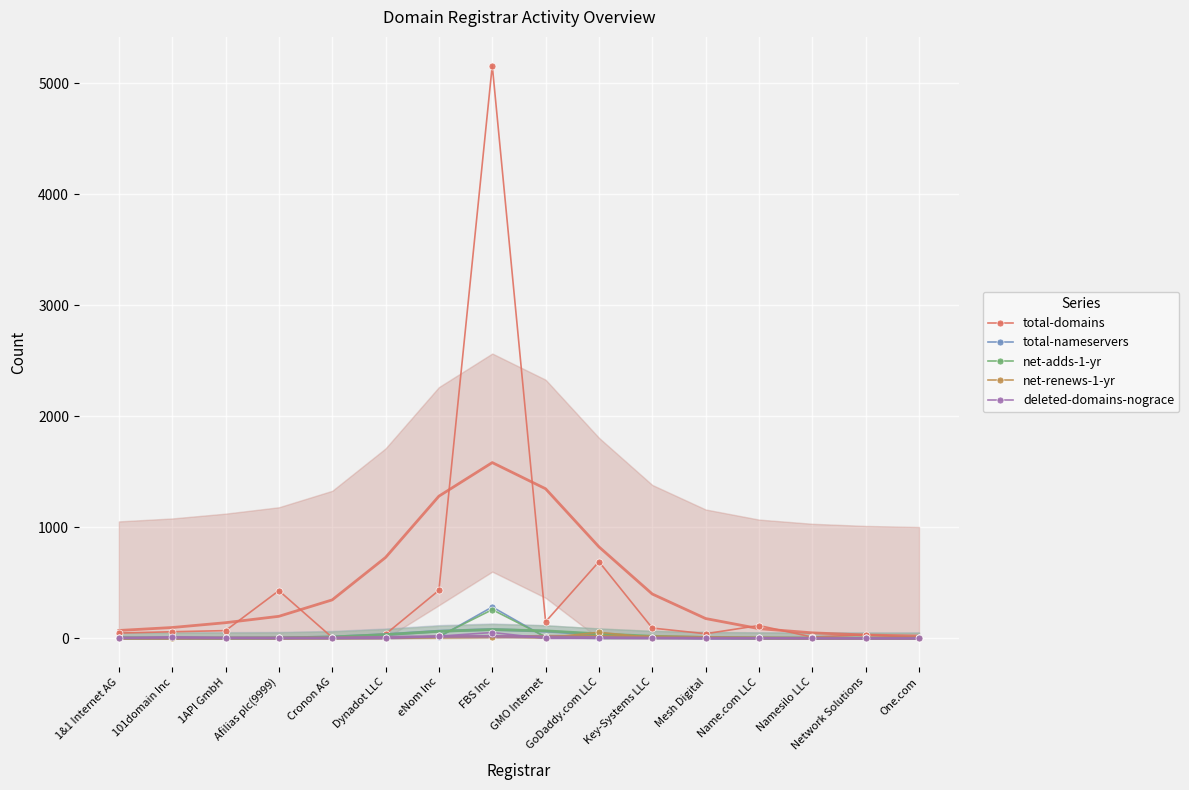

Rank the categories by net-adds-1-yr value from highest to lowest.

FBS Inc, GoDaddy.com LLC, eNom Inc, GMO Internet, 1&1 Internet AG, Namesilo LLC, Key-Systems LLC, 1API GmbH, Mesh Digital, 101domain Inc, Dynadot LLC, One.com, Cronon AG, Name.com LLC, Afilias plc(9999), Network Solutions